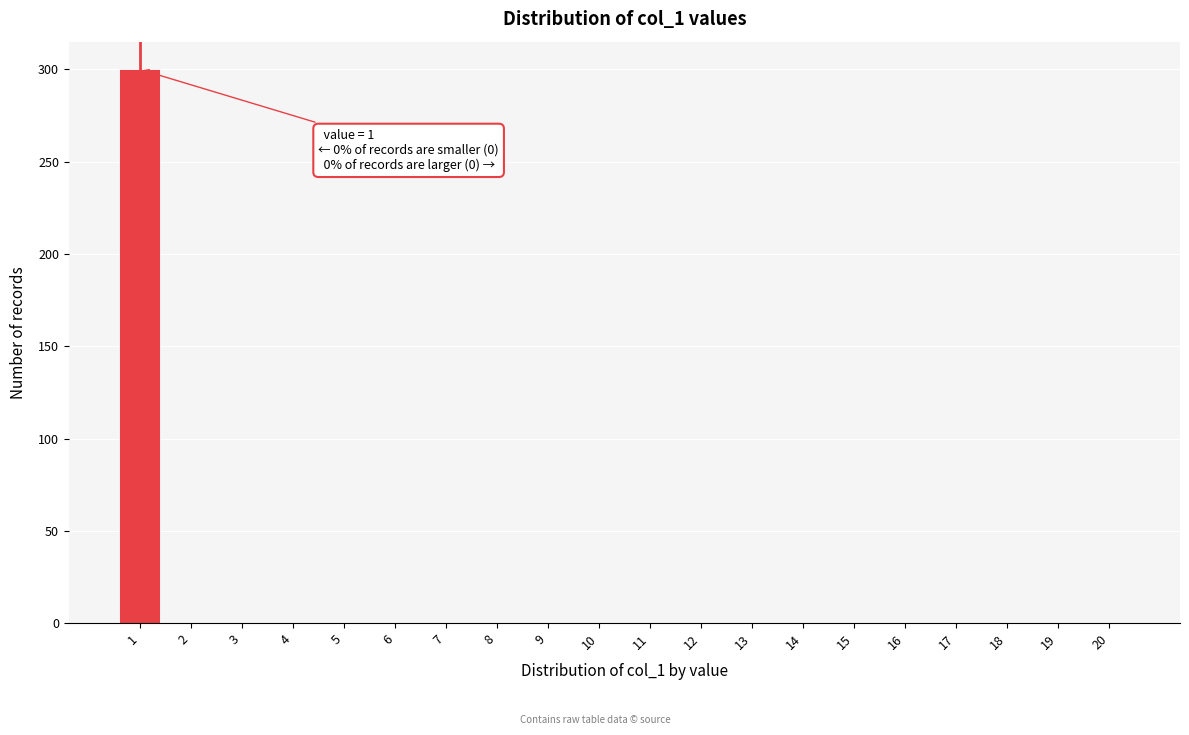

Reading right to left, list all the values displayed in this chart.

20=0	19=0	18=0	17=0	16=0	15=0	14=0	13=0	12=0	11=0	10=0	9=0	8=0	7=0	6=0	5=0	4=0	3=0	2=0	1=300